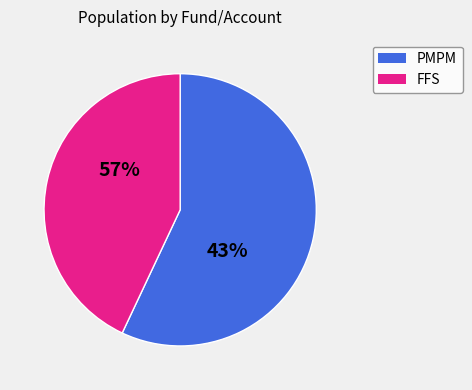

True or false: FFS-536110 accounts for 7% of the total.

False